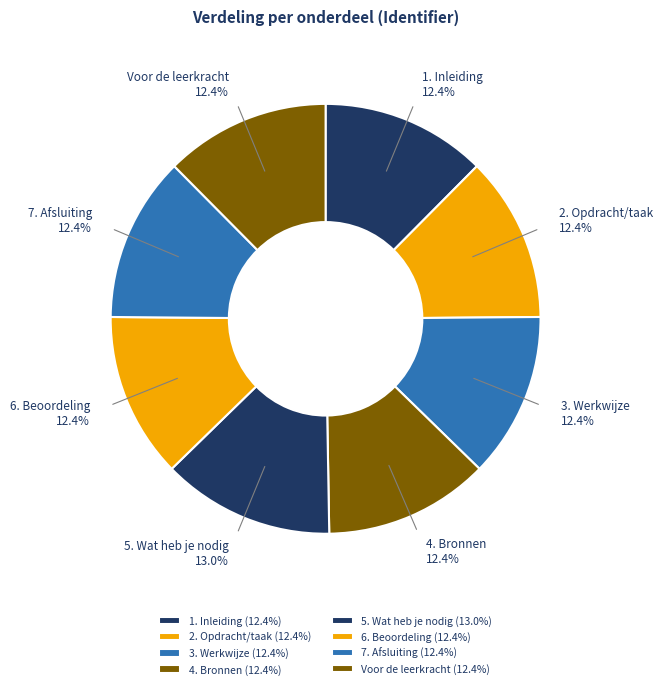

Which has a higher value, 2. Opdracht/taak or 5. Wat heb je nodig?

5. Wat heb je nodig